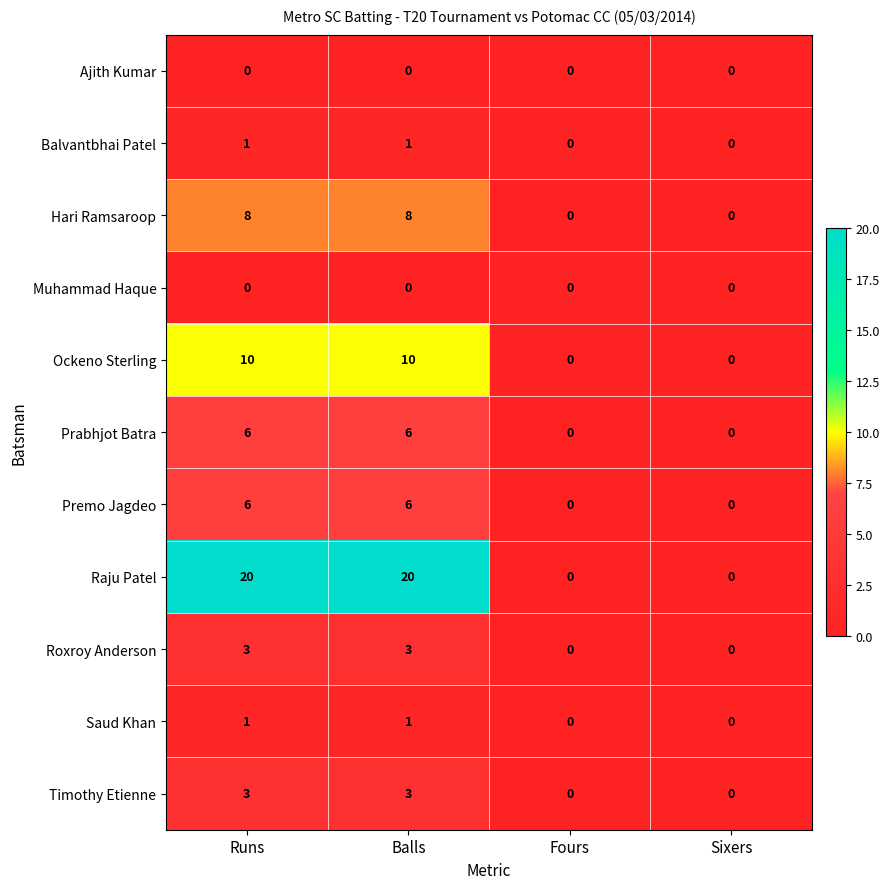

What is the sum of all Roxroy Anderson values?

6